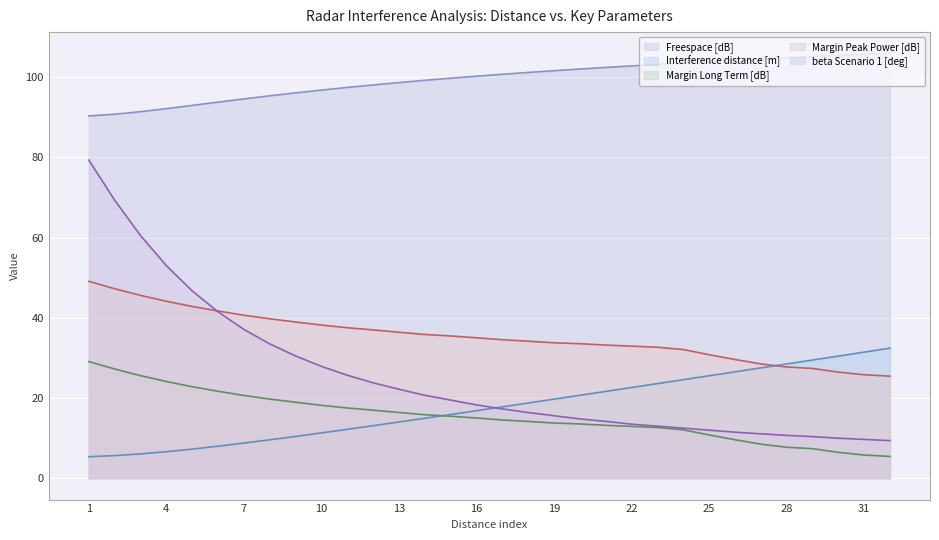

How many data points in Freespace [dB] are less than 100?

15